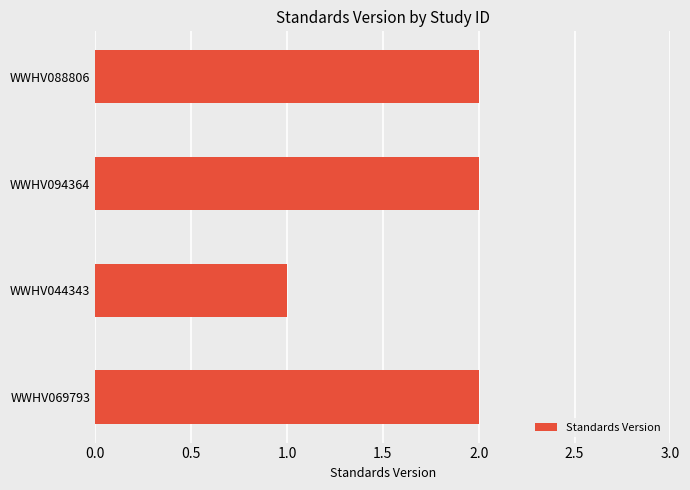

Is it true that the value at WWHV094364 is 2?

True